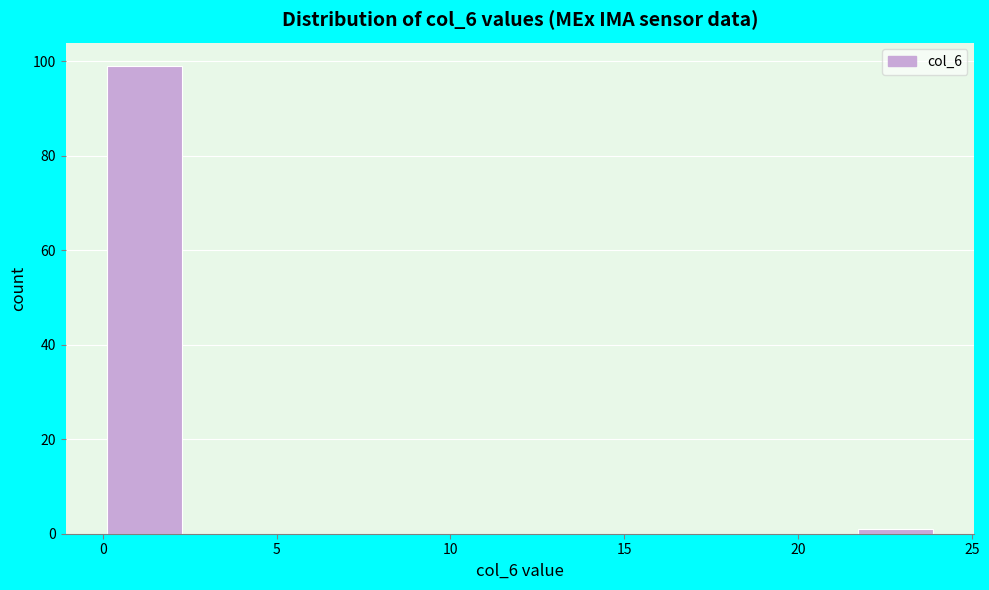

How tall is the bar that spans 0.0 to 2.4 on the x-axis? Neither the bar edges nor the heights are printed on the chart, so give them approximately, as read against the axes.

100